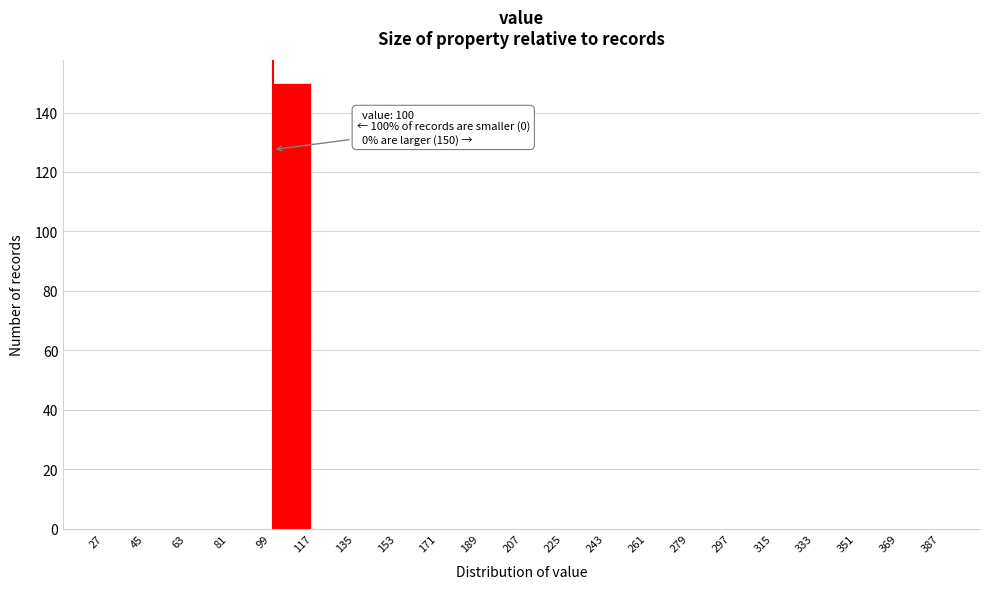

Over which range of the x-axis is the bar tallest?

99 to 117